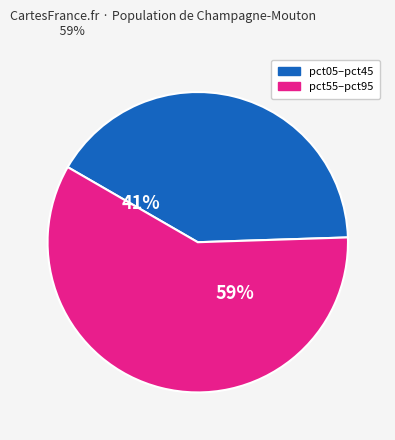

Does pct05–pct45 account for over 50% of the chart?

No